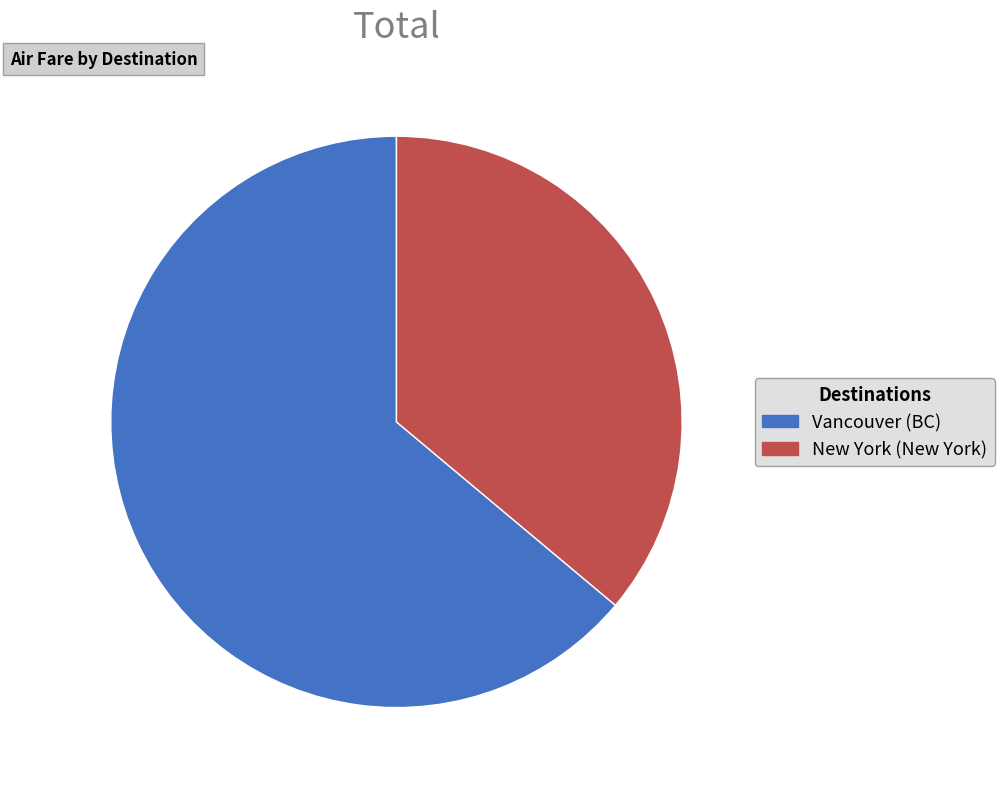

Is there any slice that represents more than half of the pie?

Yes